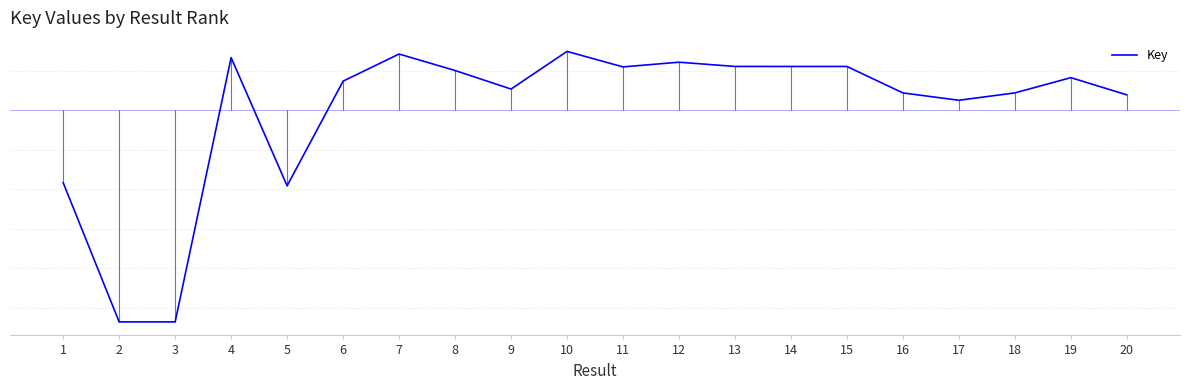

List the labels in order of value, largest first.

10, 7, 4, 12, 13, 15, 14, 11, 8, 19, 6, 9, 18, 16, 20, 17, 1, 5, 2, 3